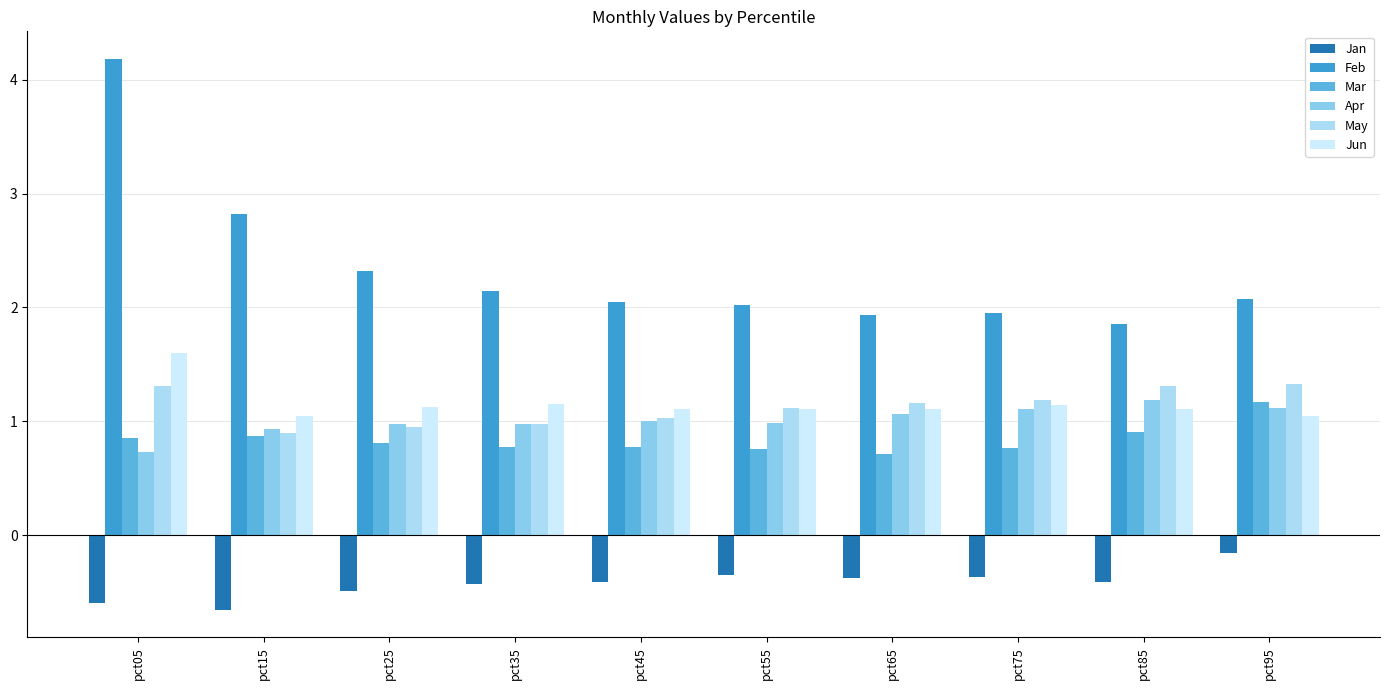

The value of Apr at pct45 is 1.0. True or false?

True